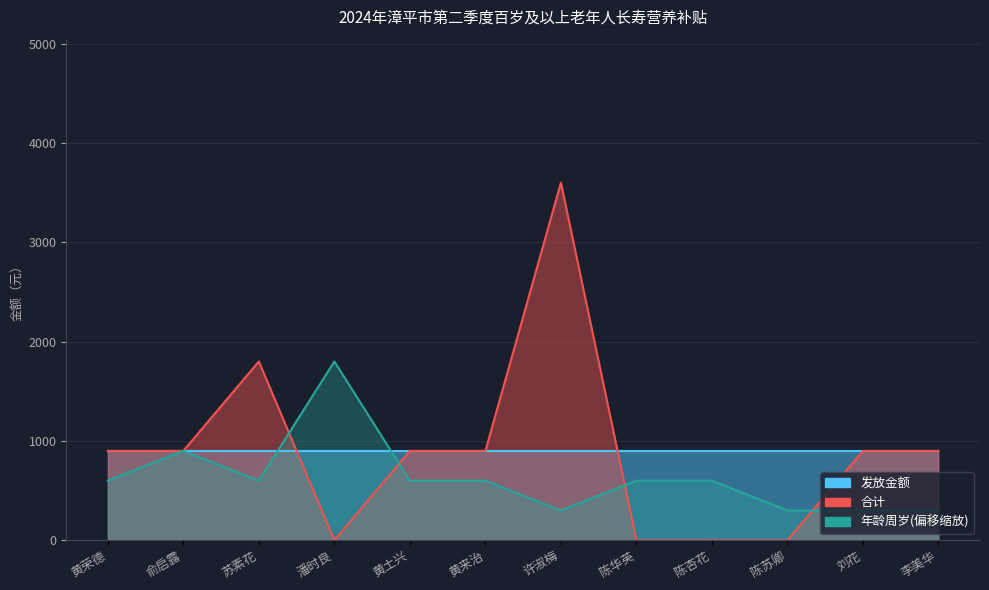

At which label is 合计 closest to 1800?

苏素花